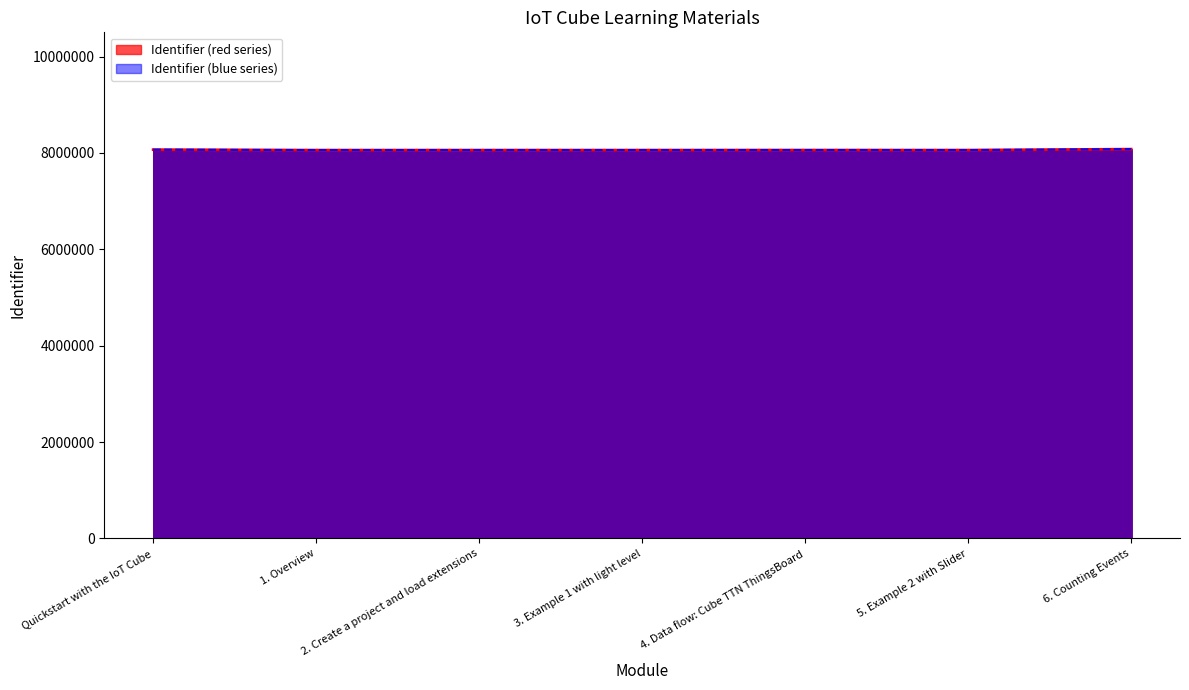

What is the label of the 3rd point from the right?

4. Data flow: Cube TTN ThingsBoard